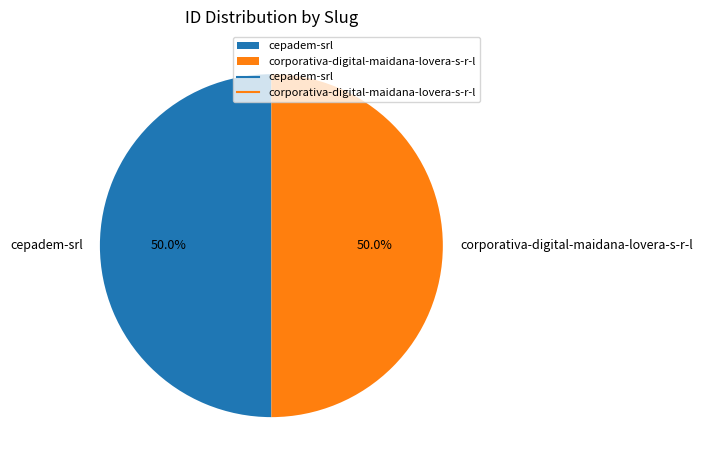

What is the ratio of the value at cepadem-srl to the value at corporativa-digital-maidana-lovera-s-r-l?

1.0